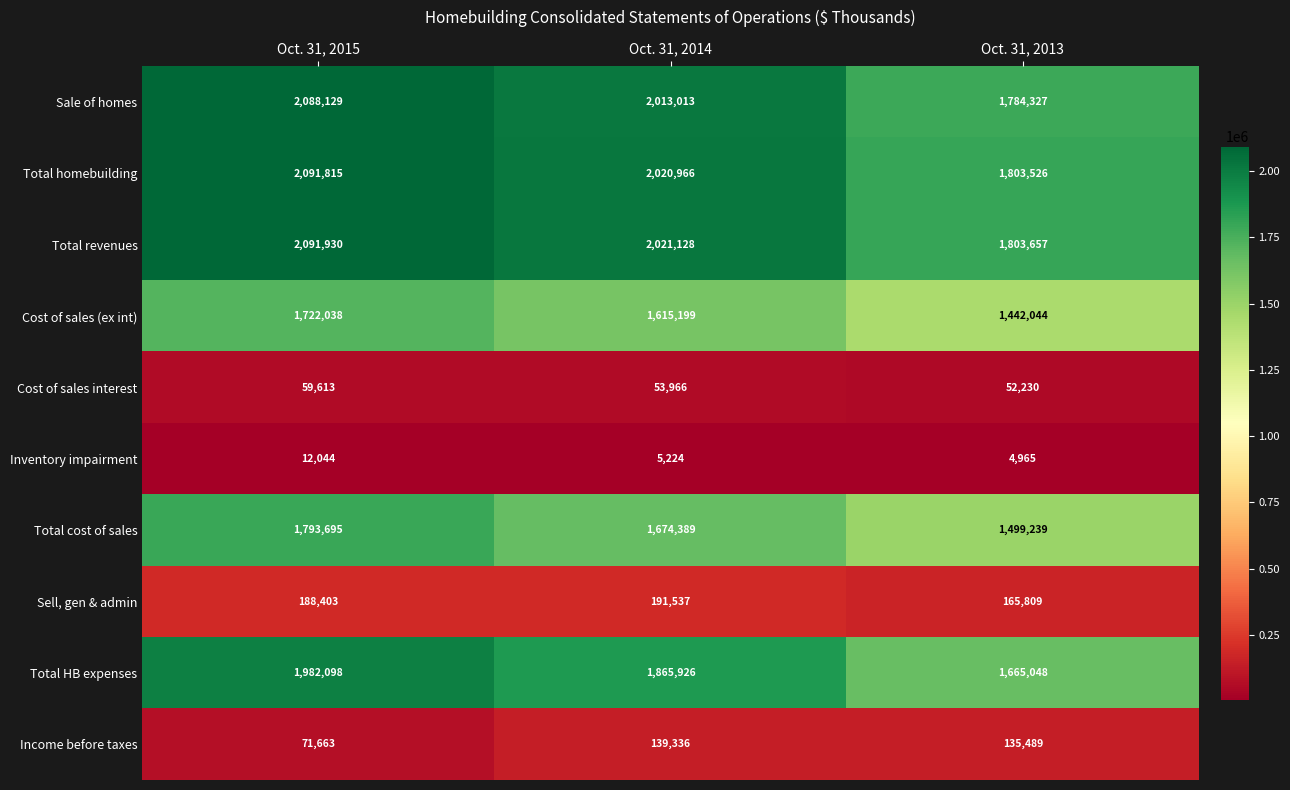

Which category has the highest value across all series?

Oct. 31, 2015